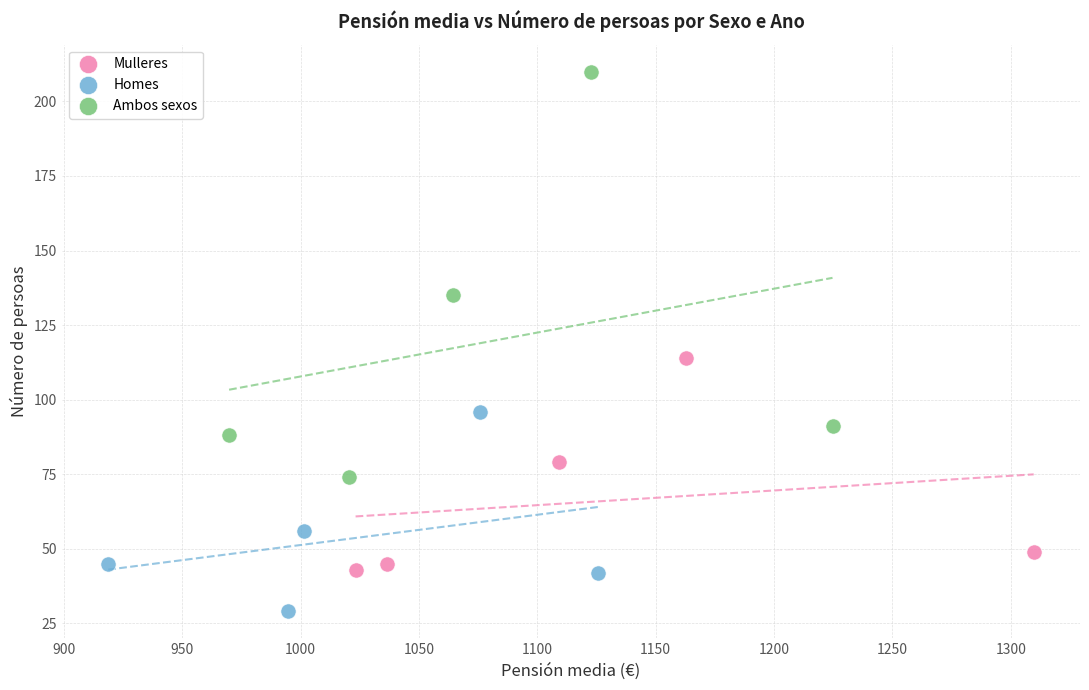

Which series contains the highest Y value?

Ambos sexos